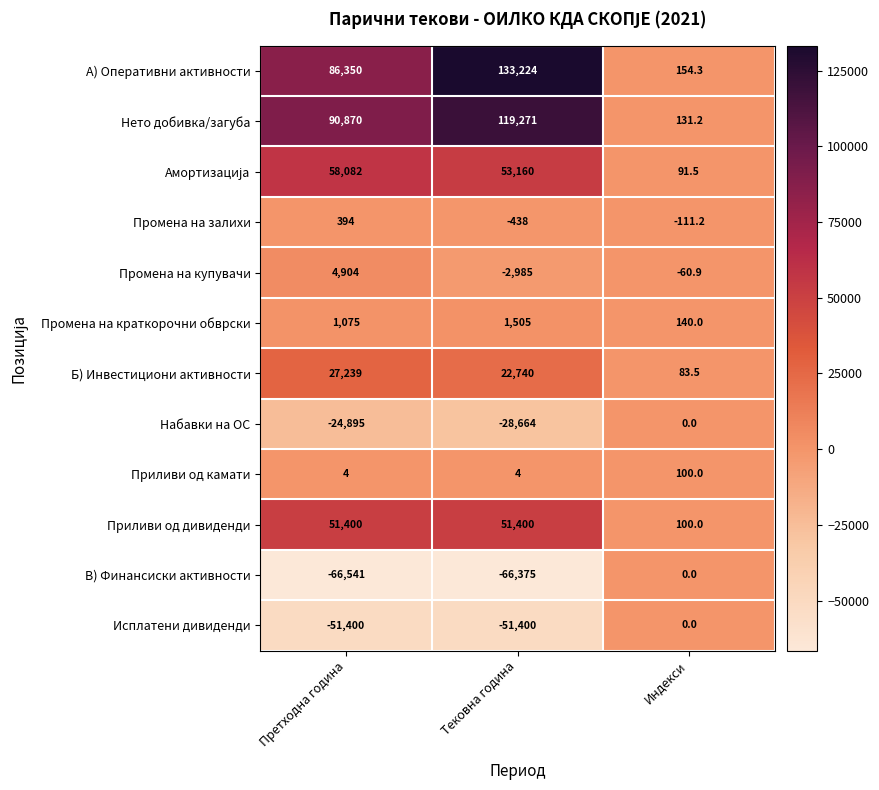

What is the sum of the Нето добивка/загуба values at Претходна година and Тековна година?

210141.0